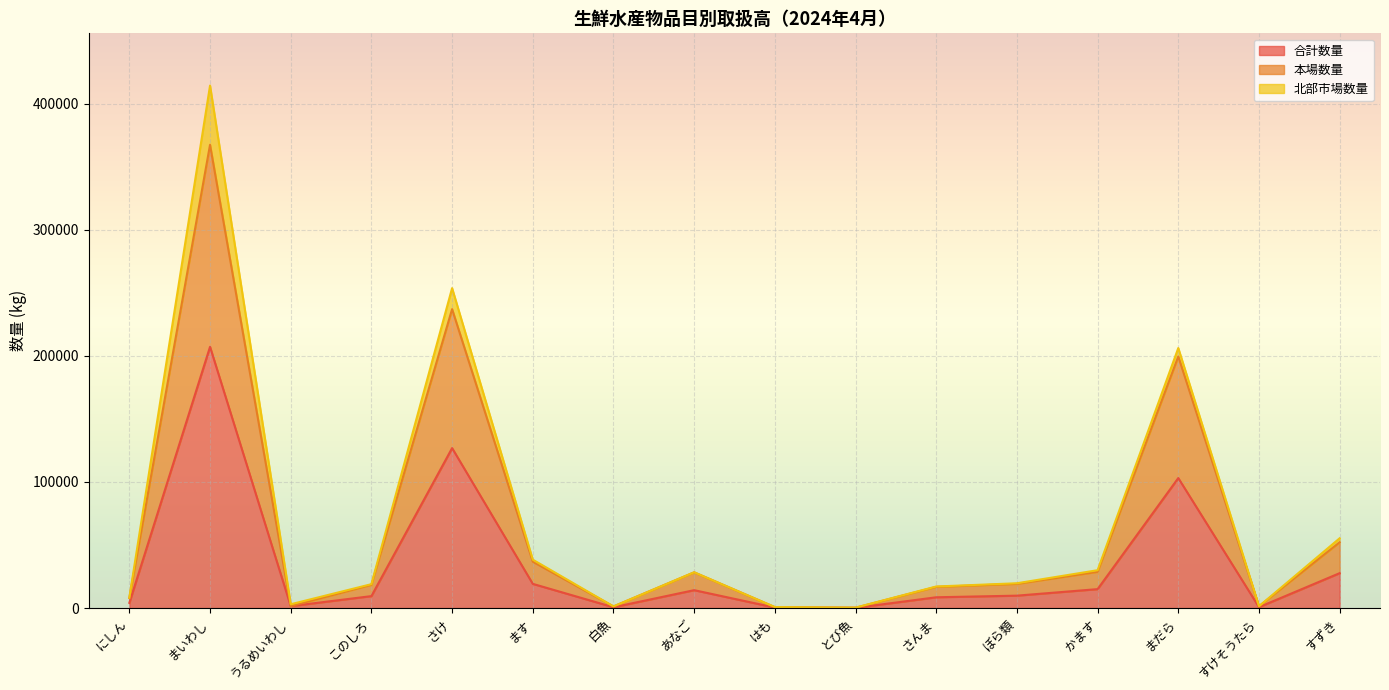

True or false: 合計数量 has a value of 311264 at まいわし.

False